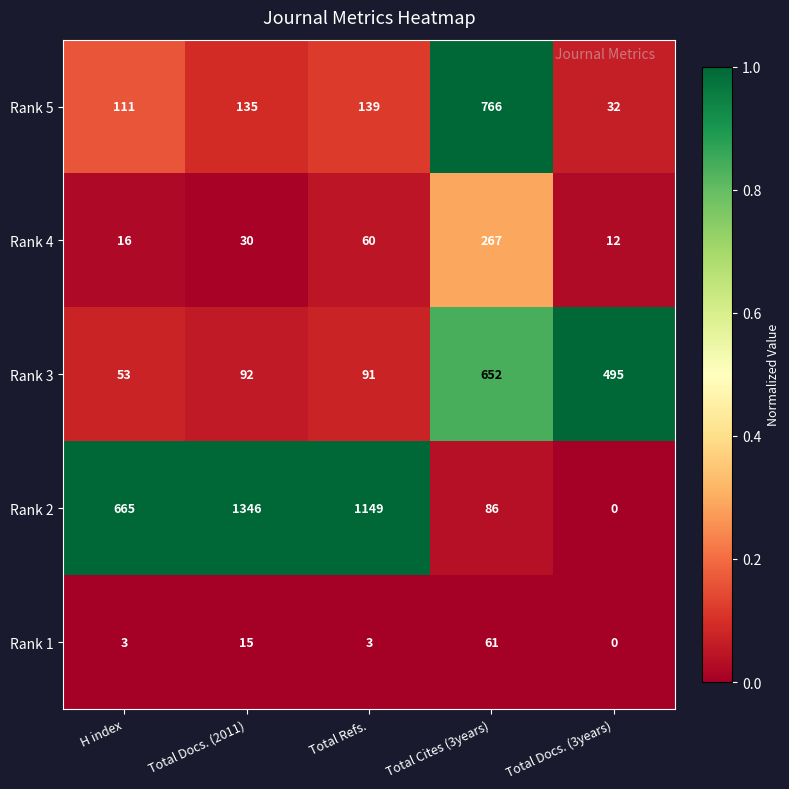

The Rank 1 series shows 3 at Total Refs.. True or false?

True